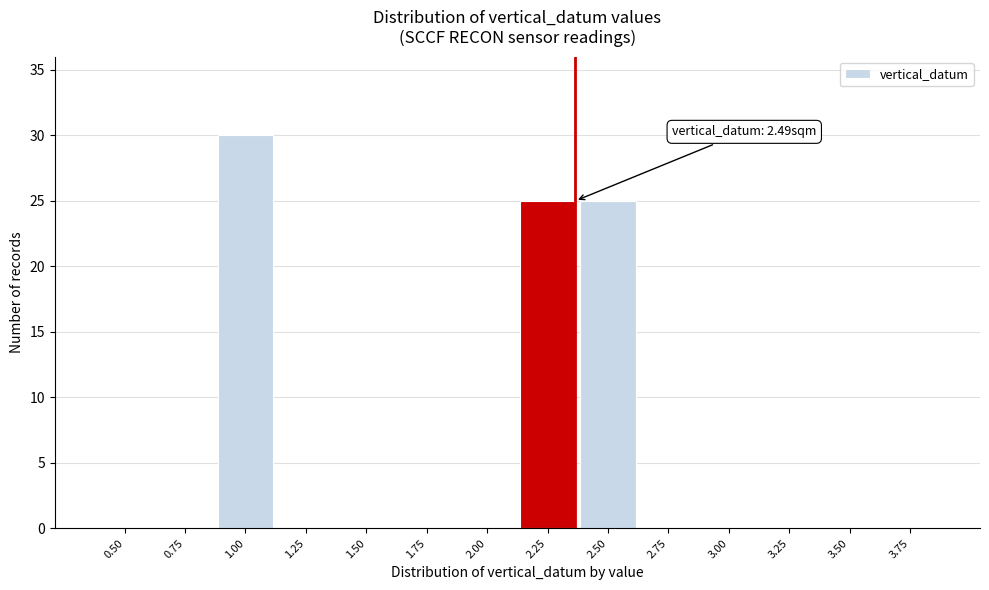

Reading right to left, what are all the values shown in this chart?

3.75=0	3.50=0	3.25=0	3.00=0	2.75=0	2.50=25	2.25=25	2.00=0	1.75=0	1.50=0	1.25=0	1.00=30	0.75=0	0.50=0